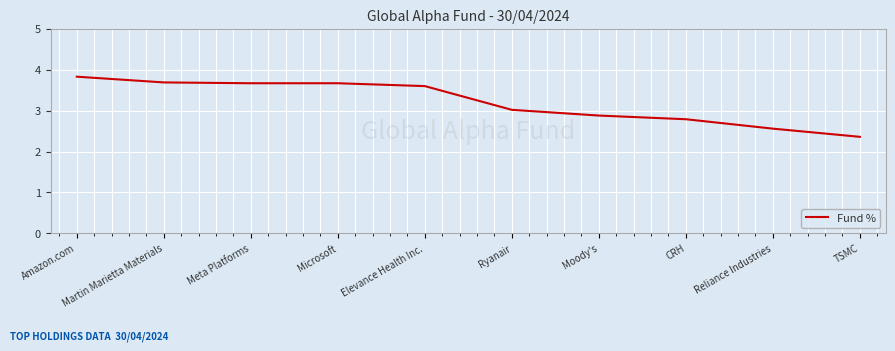

What position from the right is CRH?

3